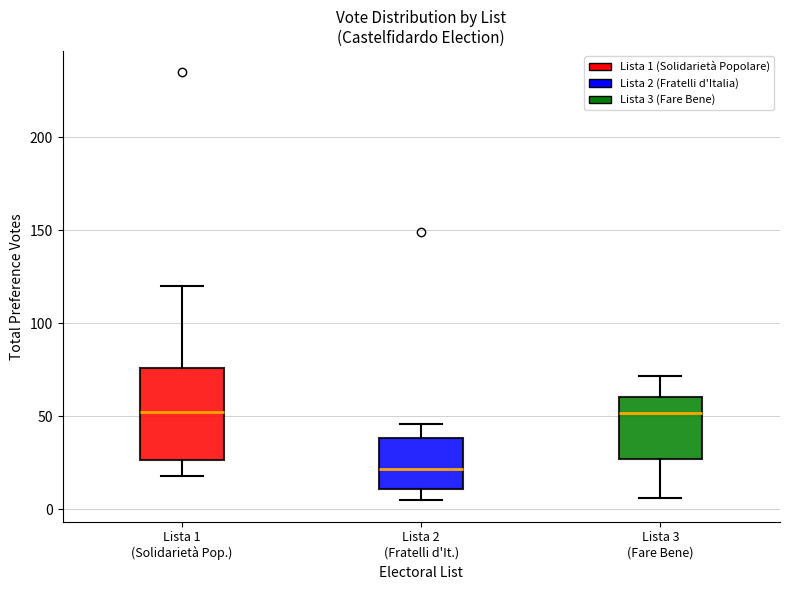

Comparing the boxes themselves (not the whiskers), which one is the tallest?

Lista 1 (Solidarietà Pop.)